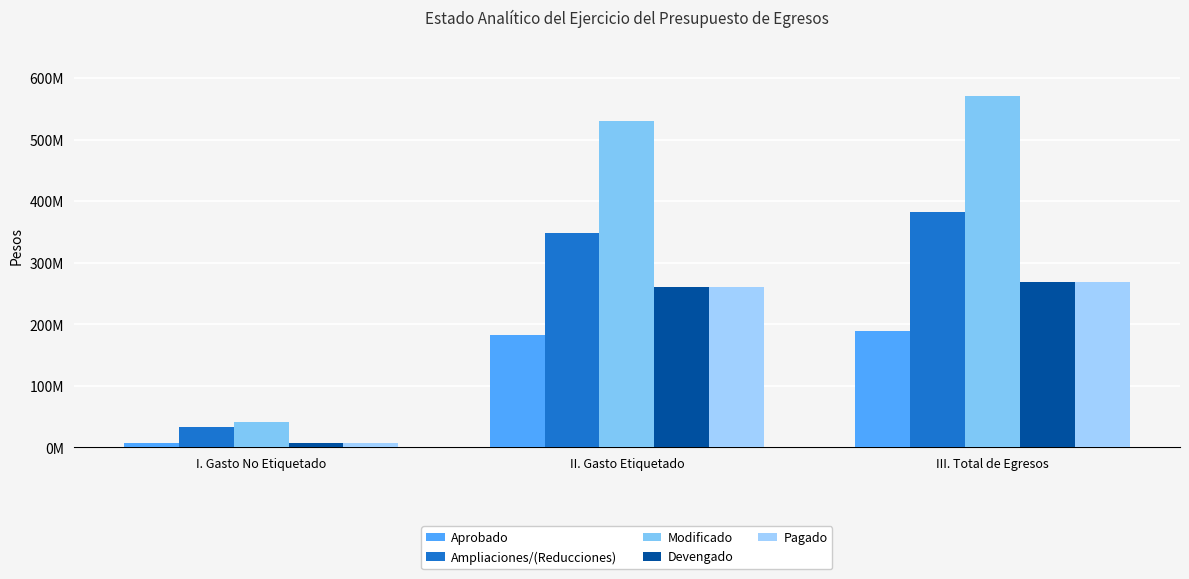

Does the chart contain any negative values?

No